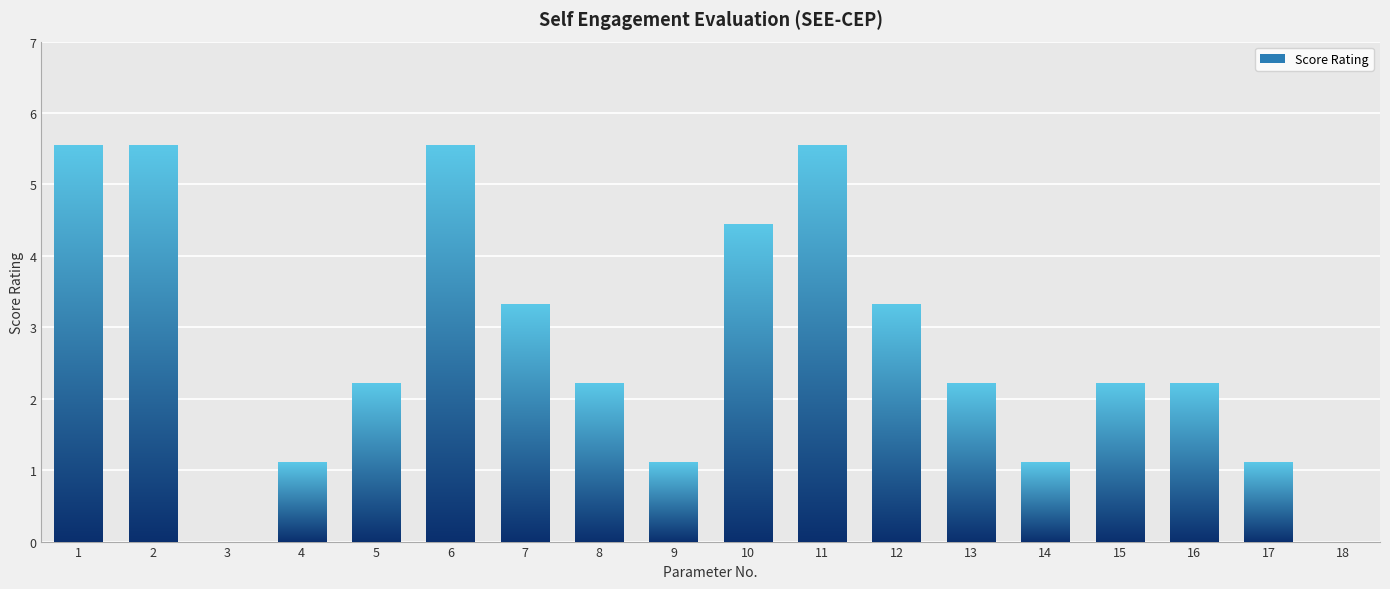

The chart shows a value of 5.5 at 2. True or false?

True